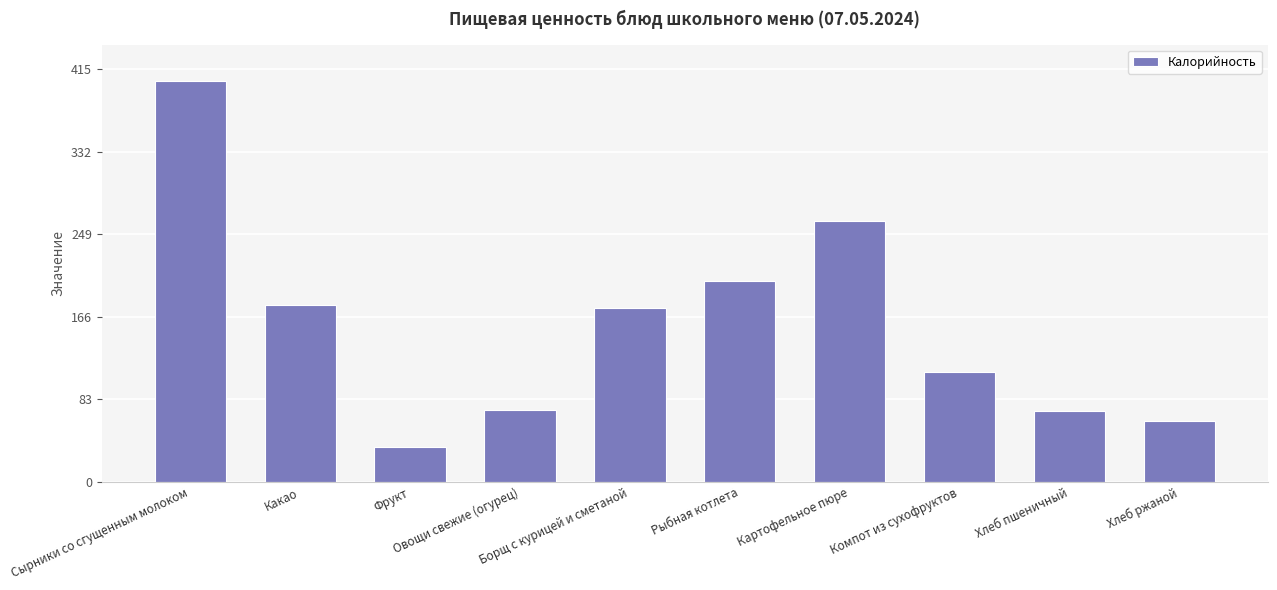

What is the maximum value shown in the chart?

403.6